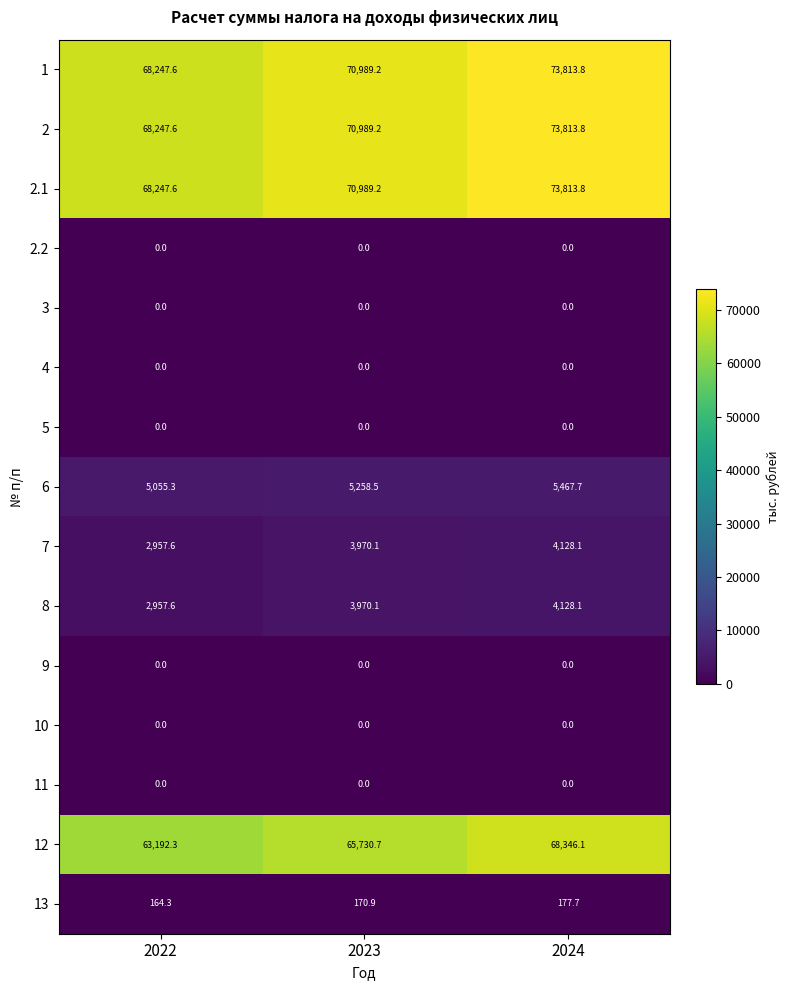

Rank the categories by 12 value from lowest to highest.

2022, 2023, 2024